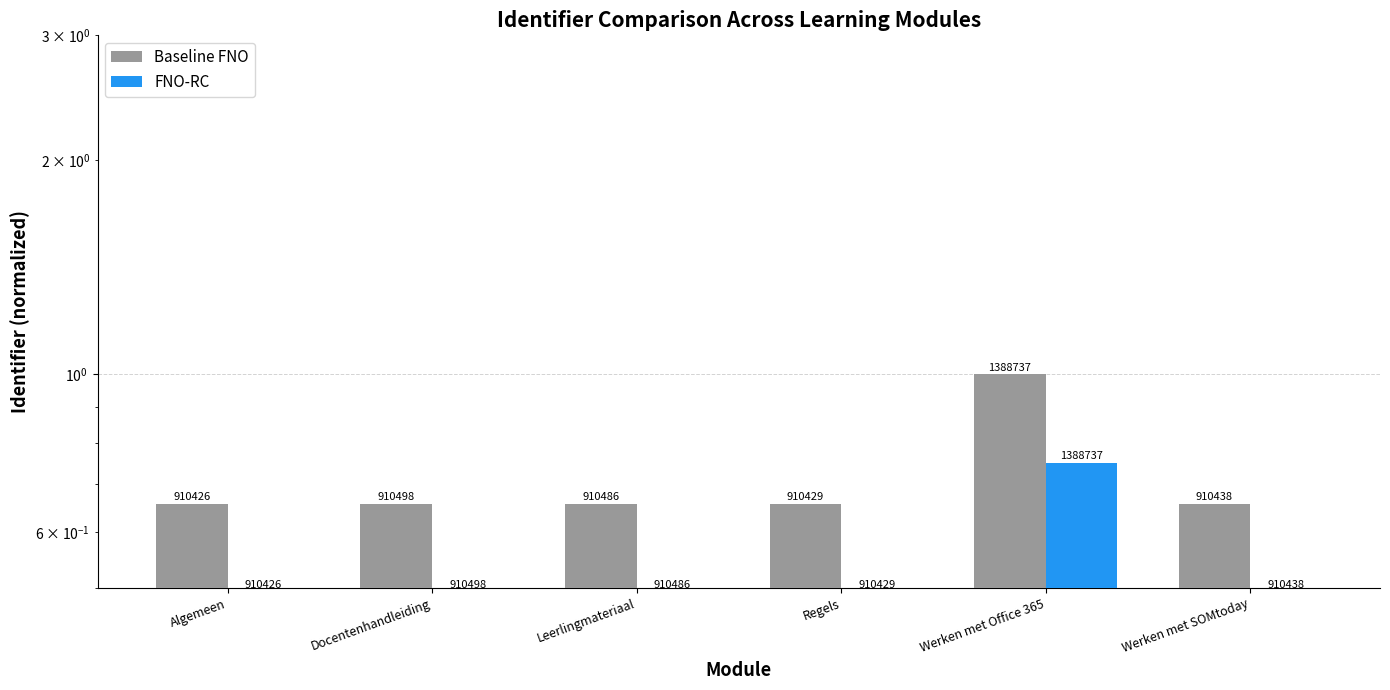

Which label corresponds to the smallest value in the chart?

Algemeen